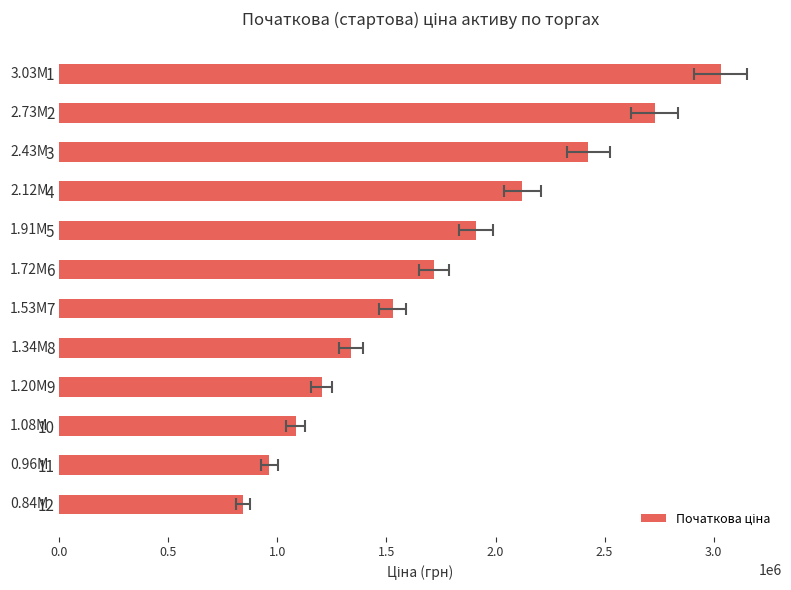

What is the maximum value shown in the chart?

3032035.7